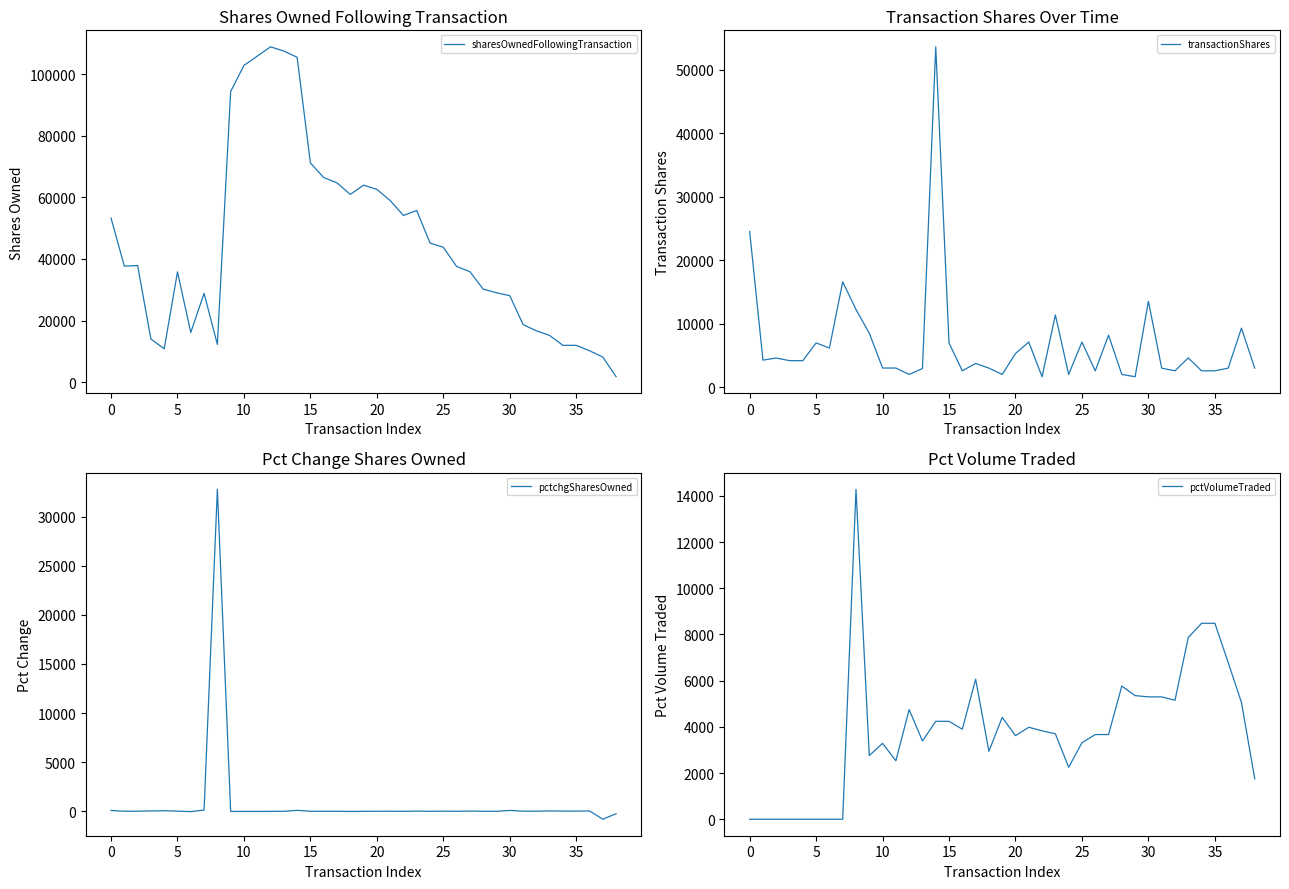

How many lines are shown in the chart?

4